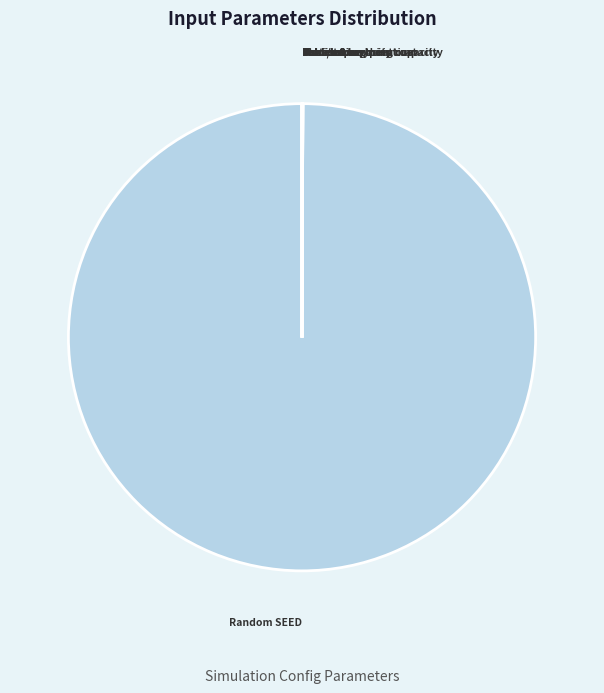

Is there any slice that represents more than half of the pie?

Yes